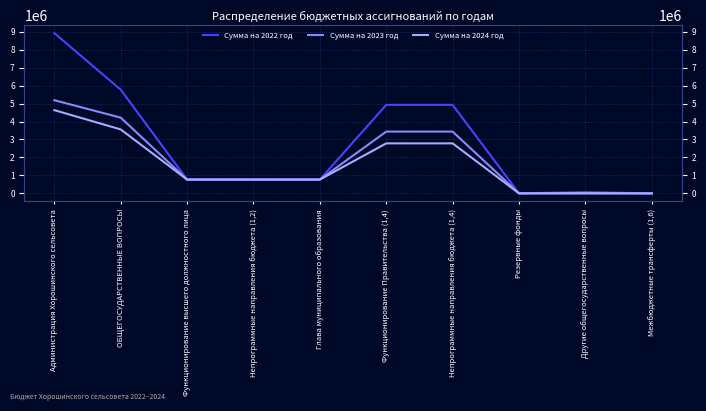

Reading right to left, list all the values displayed in this chart.

Сумма на 2022 год: Межбюджетные трансферты (1,6)=0.0	Другие общегосударственные вопросы=72000.0	Резервные фонды=2000.0	Непрограммные направления бюджета (1,4)=4927286.0	Функционирование Правительства (1,4)=4927286.0	Глава муниципального образования=769114.0	Непрограммные направления бюджета (1,2)=769114.0	Функционирование высшего должностного лица=769114.0	ОБЩЕГОСУДАРСТВЕННЫЕ ВОПРОСЫ=5770400.0	Администрация Хорошинского сельсовета=8917667.4
Сумма на 2023 год: Межбюджетные трансферты (1,6)=0.0	Другие общегосударственные вопросы=5000.0	Резервные фонды=2000.0	Непрограммные направления бюджета (1,4)=3438637.7	Функционирование Правительства (1,4)=3438637.7	Глава муниципального образования=769114.0	Непрограммные направления бюджета (1,2)=769114.0	Функционирование высшего должностного лица=769114.0	ОБЩЕГОСУДАРСТВЕННЫЕ ВОПРОСЫ=4214751.7	Администрация Хорошинского сельсовета=5184555.2
Сумма на 2024 год: Межбюджетные трансферты (1,6)=0.0	Другие общегосударственные вопросы=5000.0	Резервные фонды=2000.0	Непрограммные направления бюджета (1,4)=2783686.0	Функционирование Правительства (1,4)=2783686.0	Глава муниципального образования=769114.0	Непрограммные направления бюджета (1,2)=769114.0	Функционирование высшего должностного лица=769114.0	ОБЩЕГОСУДАРСТВЕННЫЕ ВОПРОСЫ=3559800.0	Администрация Хорошинского сельсовета=4632323.9